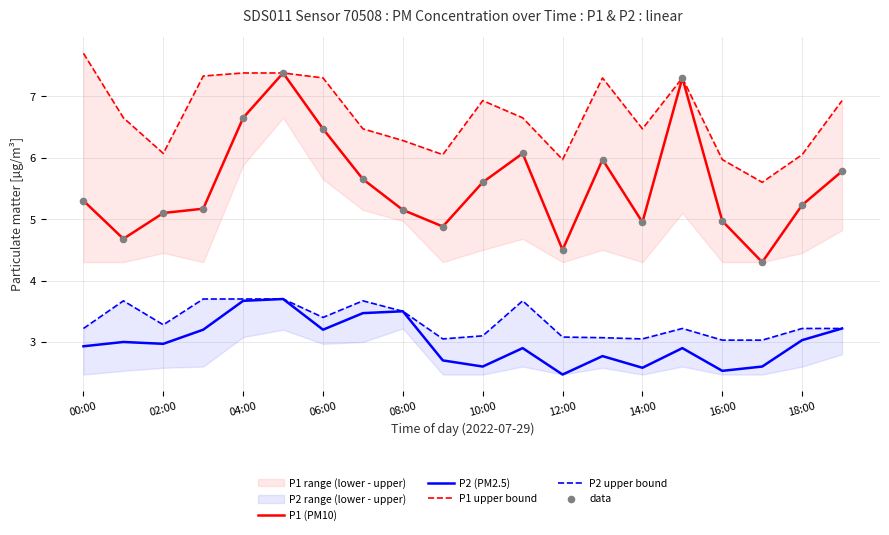

True or false: P1 (PM10) and P2 (PM2.5) cross at least once.

False